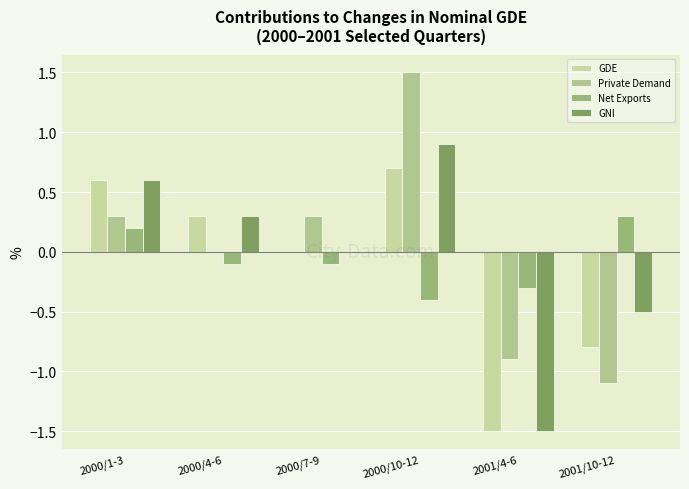

Reading left to right, list all the values displayed in this chart.

GDE: 2000/1-3=0.6	2000/4-6=0.3	2000/7-9=0.0	2000/10-12=0.7	2001/4-6=-1.5	2001/10-12=-0.8
Private Demand: 2000/1-3=0.3	2000/4-6=0.0	2000/7-9=0.3	2000/10-12=1.5	2001/4-6=-0.9	2001/10-12=-1.1
Net Exports: 2000/1-3=0.2	2000/4-6=-0.1	2000/7-9=-0.1	2000/10-12=-0.4	2001/4-6=-0.3	2001/10-12=0.3
GNI: 2000/1-3=0.6	2000/4-6=0.3	2000/7-9=0.0	2000/10-12=0.9	2001/4-6=-1.5	2001/10-12=-0.5